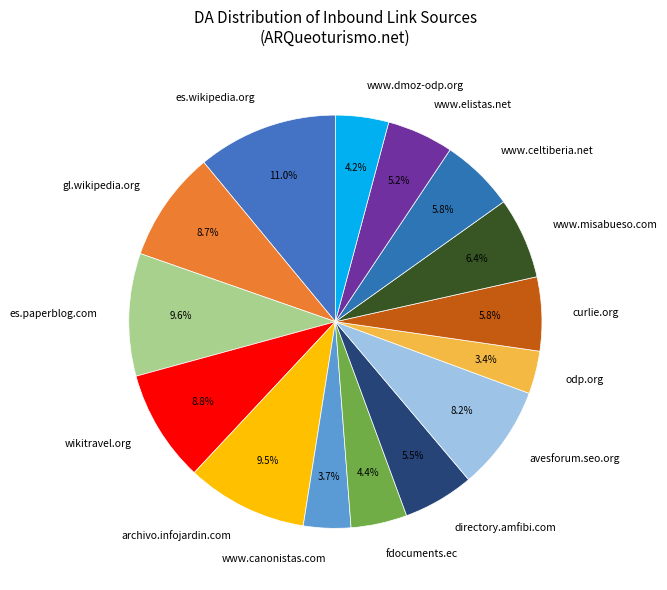

Which slice is the largest?

es.wikipedia.org